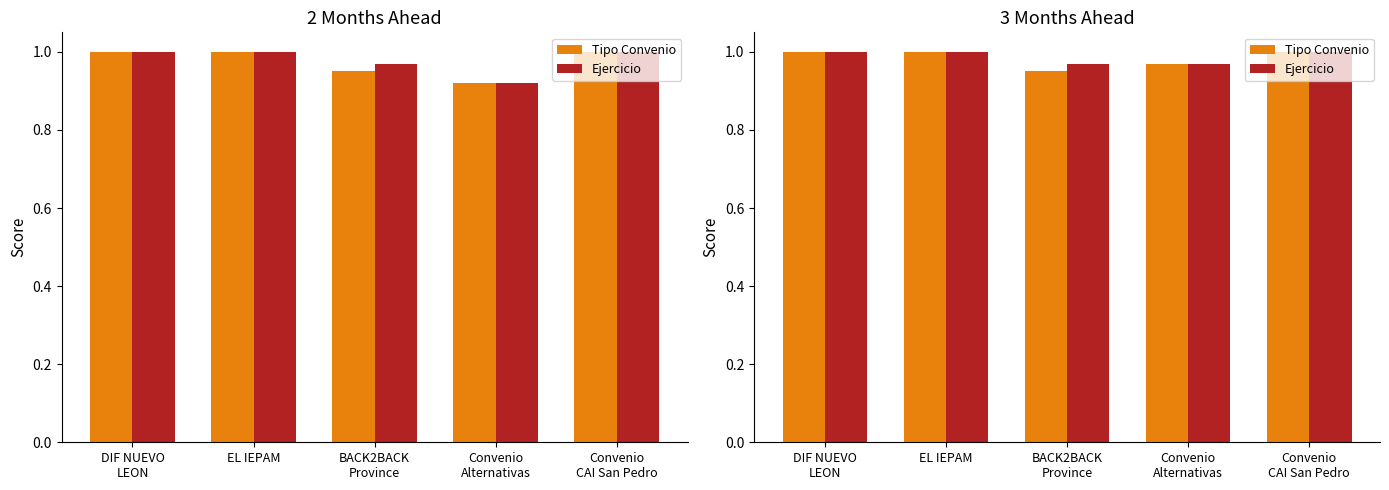

What is the value of the Tipo Convenio bar at the 1st from the left?

1.0